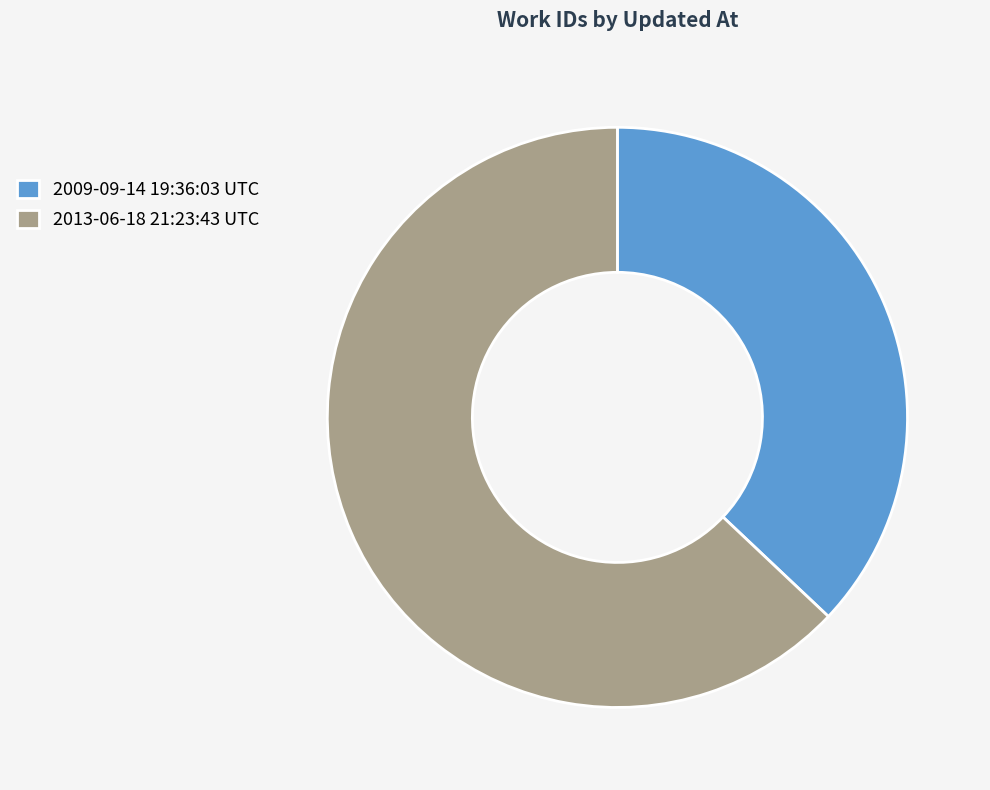

Which category has the smallest portion of the pie?

2009-09-14 19:36:03 UTC